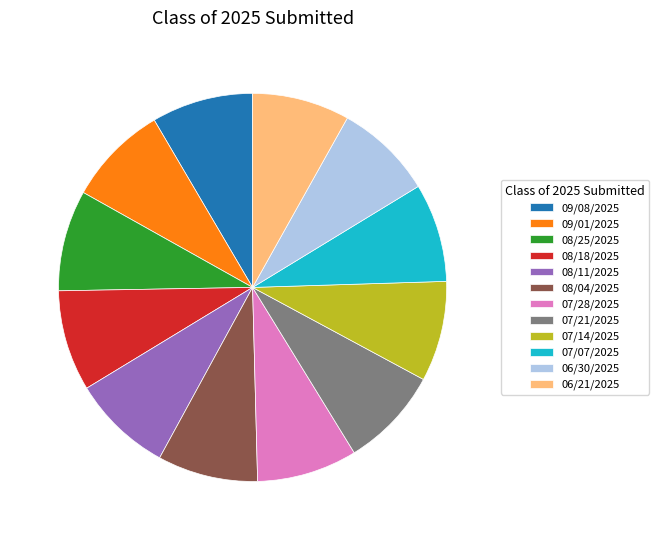

Does 08/11/2025 represent more than half of the total?

No